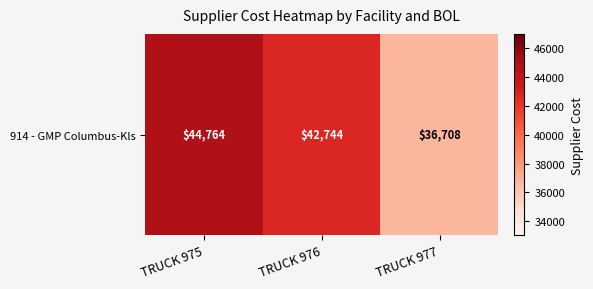

Which label corresponds to the largest value in the chart?

TRUCK 975